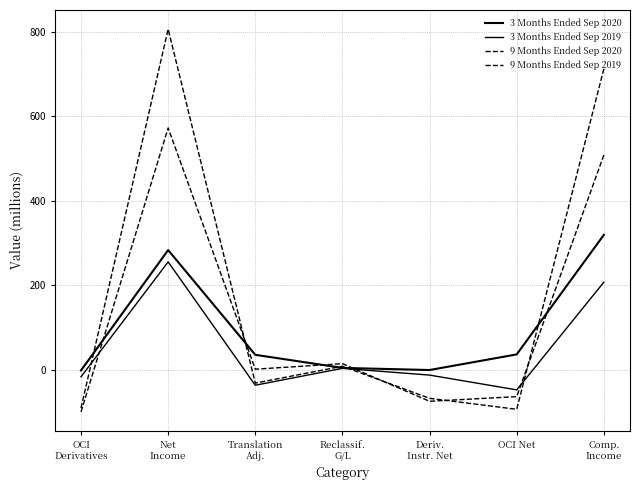

How many lines are shown in the chart?

4